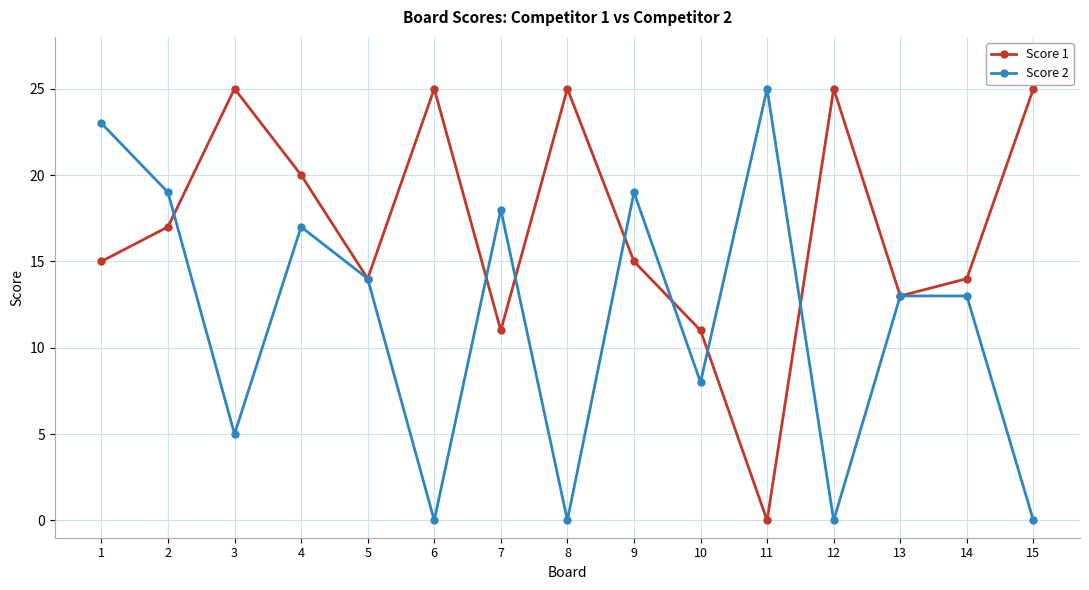

How many categories are shown in the chart?

15